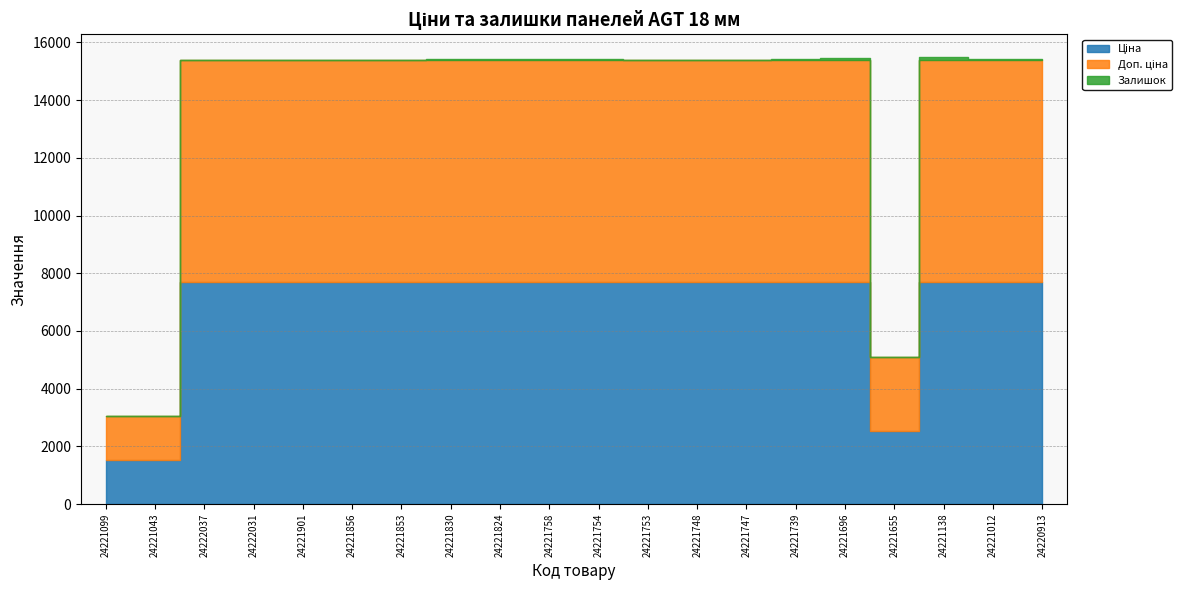

What is the total value across all series at 24221655?

5090.9